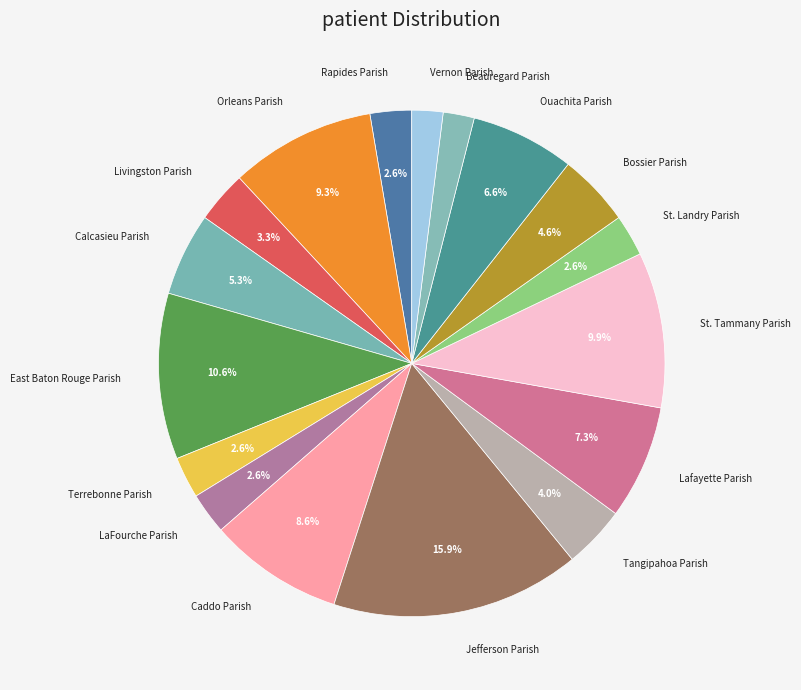

Between Terrebonne Parish and Calcasieu Parish, which is larger?

Calcasieu Parish